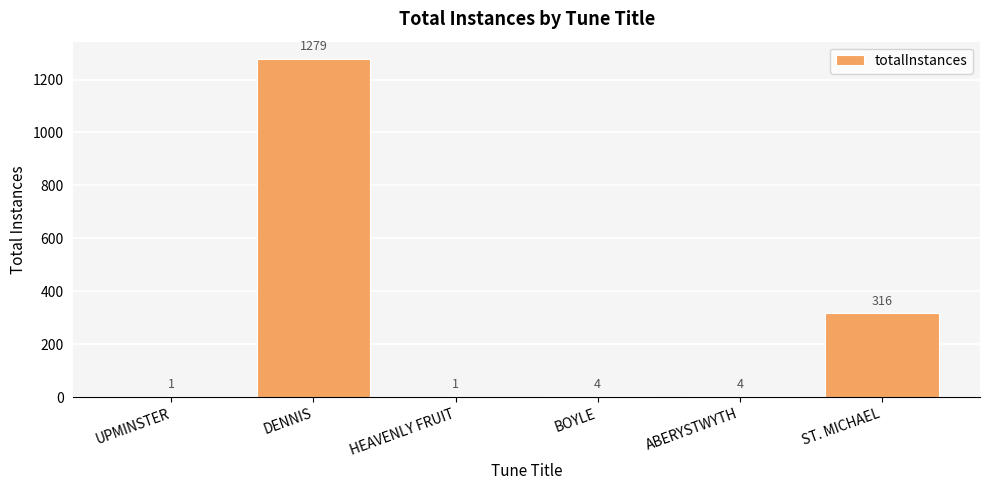

What is the sum of all values?

1605